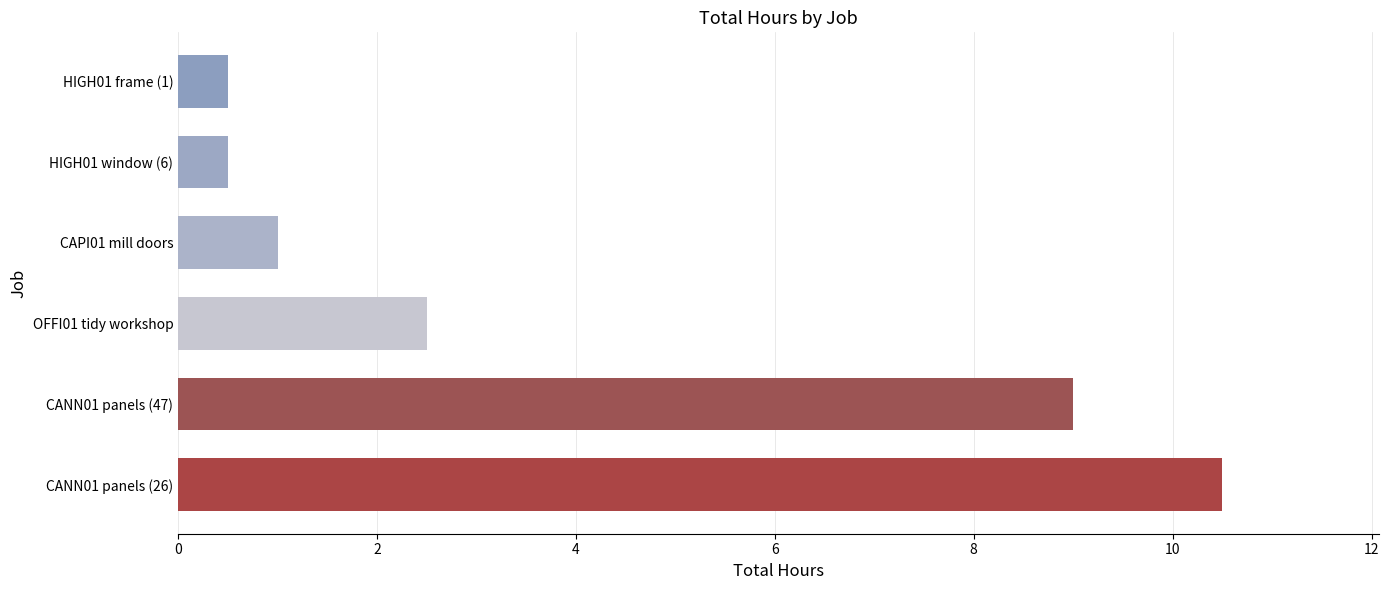

How many values are below 2?

3